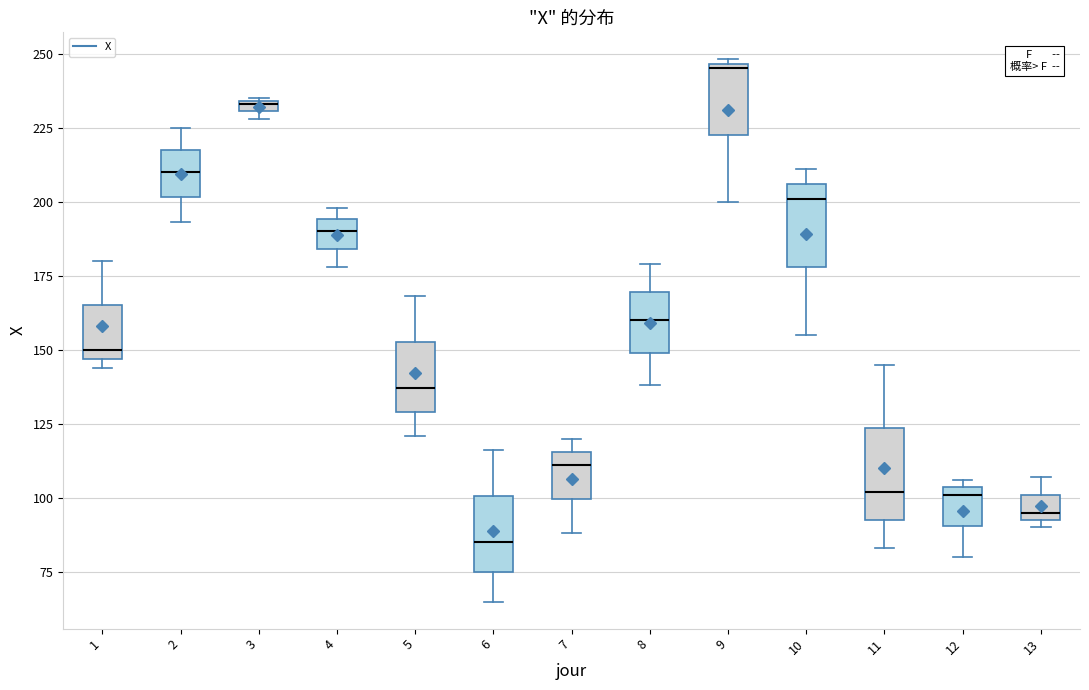

Where is the upper edge of the box at x = 13 on the y-axis? The values are not printed on the chart, so give them approximately, as read against the axis.

100